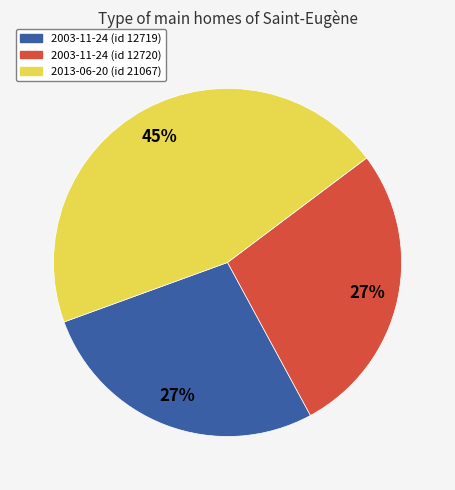

Does 2013-06-20 (id 21067) account for over 50% of the chart?

No